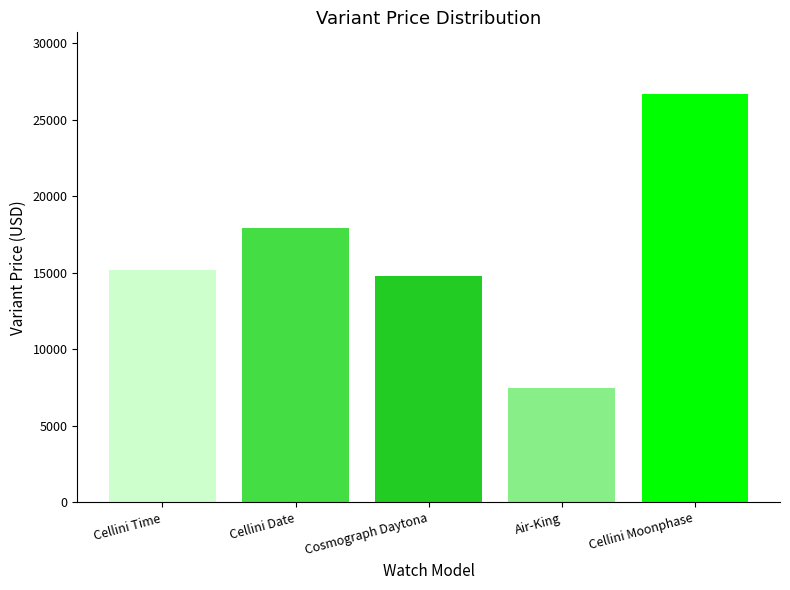

Reading right to left, transcribe all the data shown in this chart.

Cellini Moonphase=26700	Air-King=7450	Cosmograph Daytona=14800	Cellini Date=17900	Cellini Time=15200